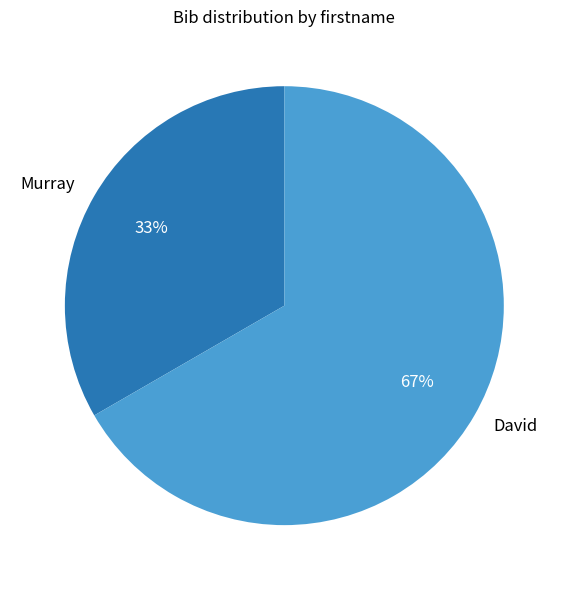

Do Murray and David together represent more than half of the pie?

Yes